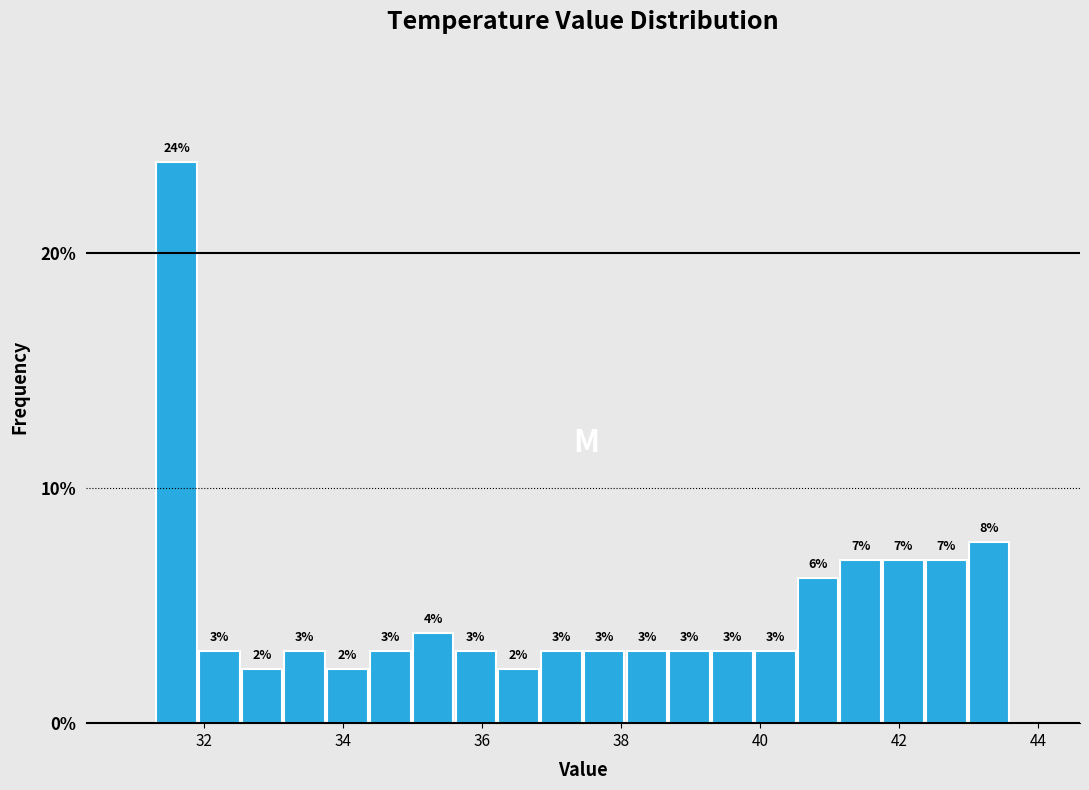

Around what value on the x-axis is the tallest bar? Give the approximate position of its centre, as read against the axis.

31.6